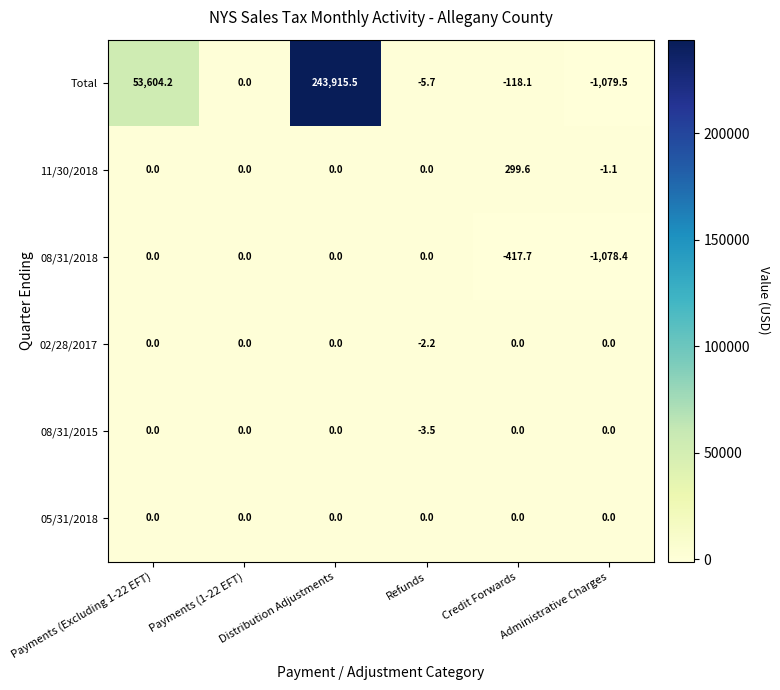

Where does the Total series first go above 0?

Payments (Excluding 1-22 EFT)